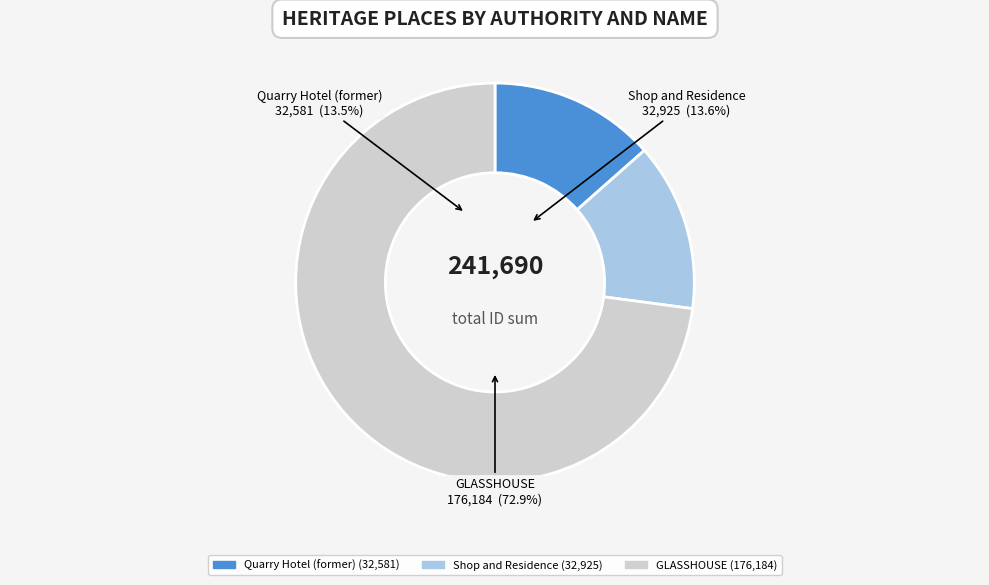

Which slice represents more than half of the pie?

GLASSHOUSE